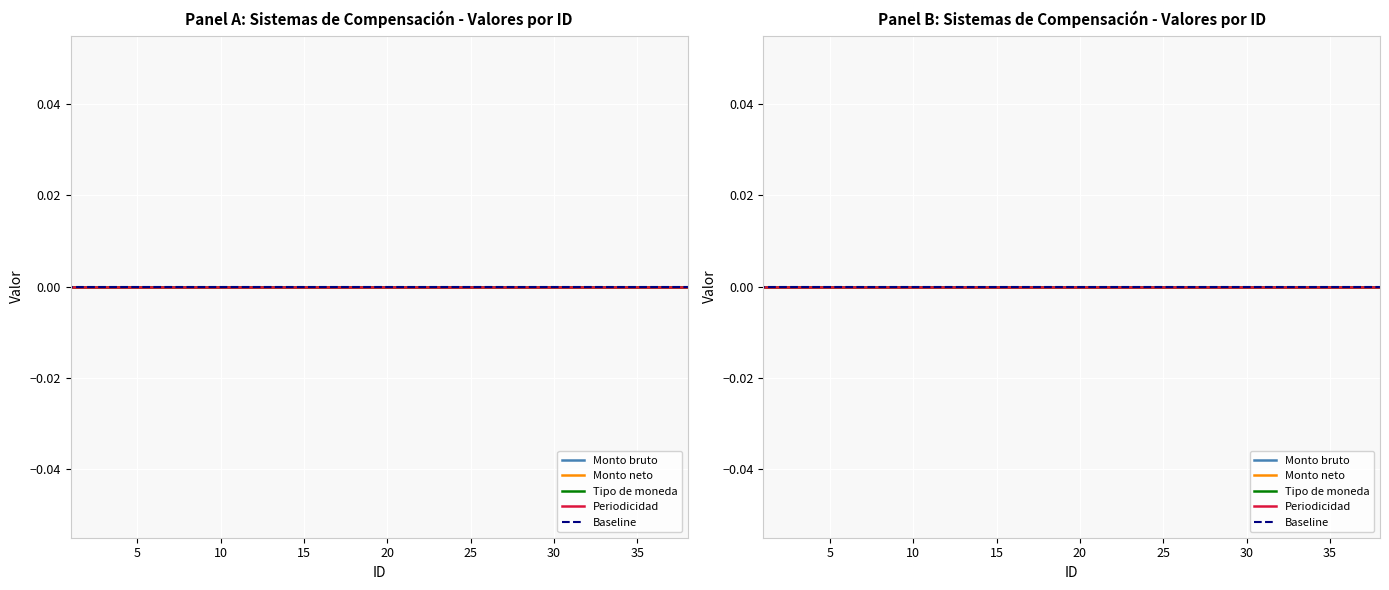

True or false: Monto neto and Monto bruto cross at least once.

False